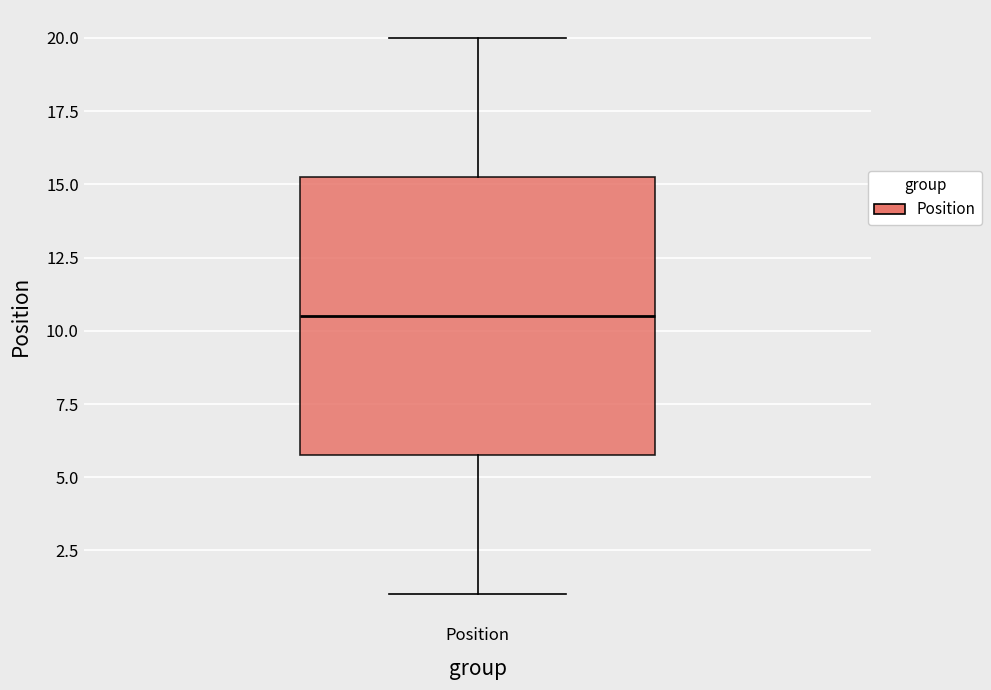

Transcribe this box plot: give where the median line is, the range the box spans, and where the two whiskers end, as read against the y-axis. The values are not printed on the chart, so give them approximately, as read against the axis.

median 10.5, box 6.0 to 15.5, whiskers 1.0 to 20.0